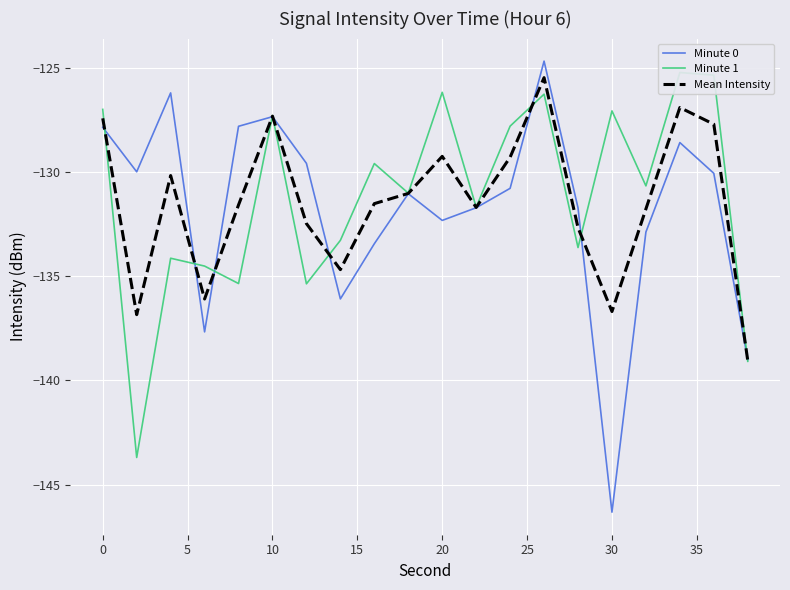

At which label does Minute 0 reach its minimum?

30